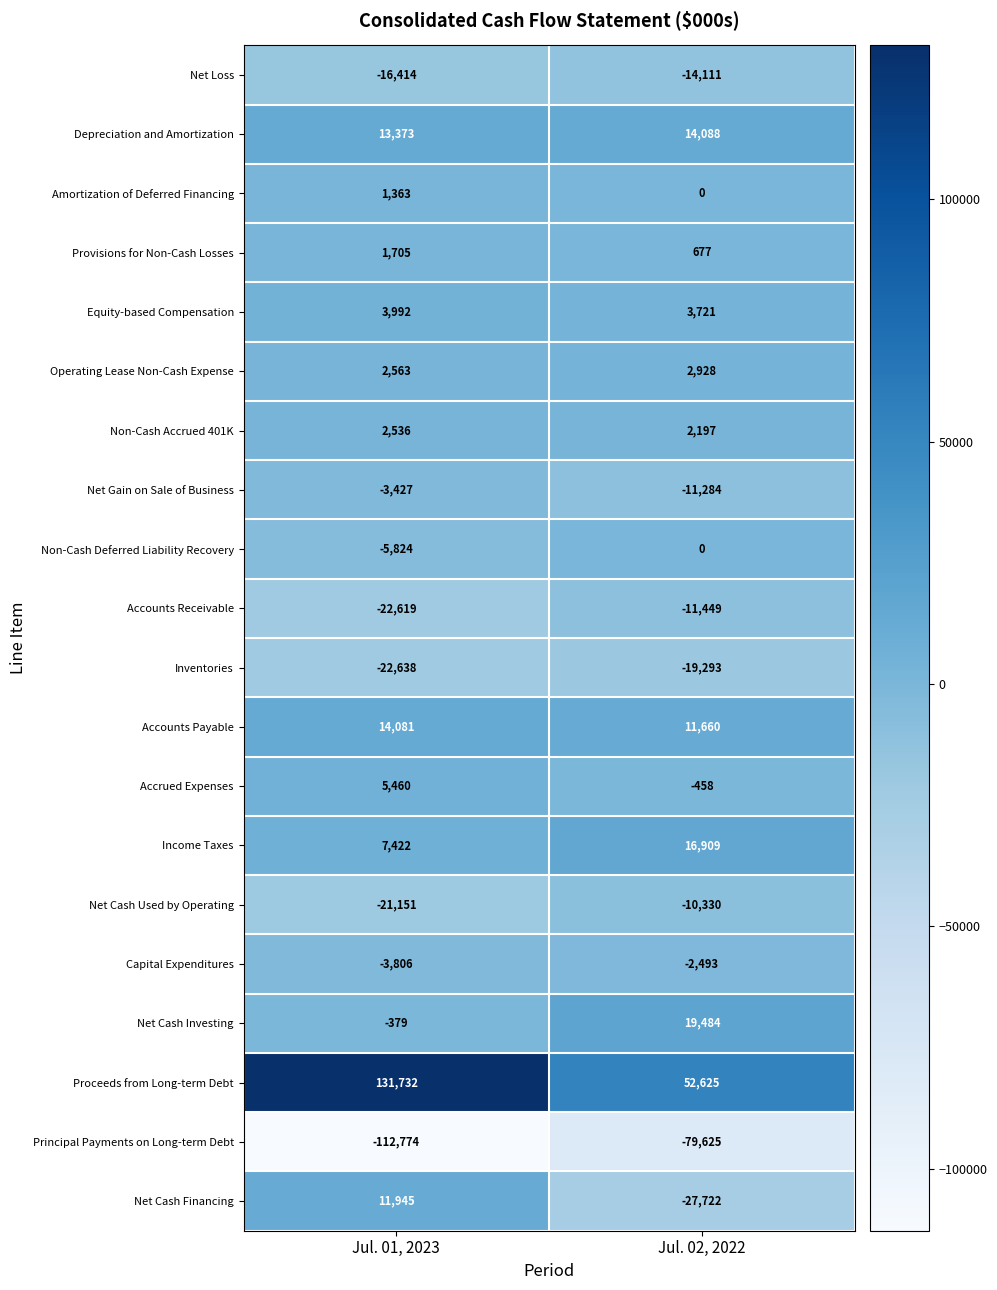

The value of Capital Expenditures at Jul. 01, 2023 is -3806. True or false?

True